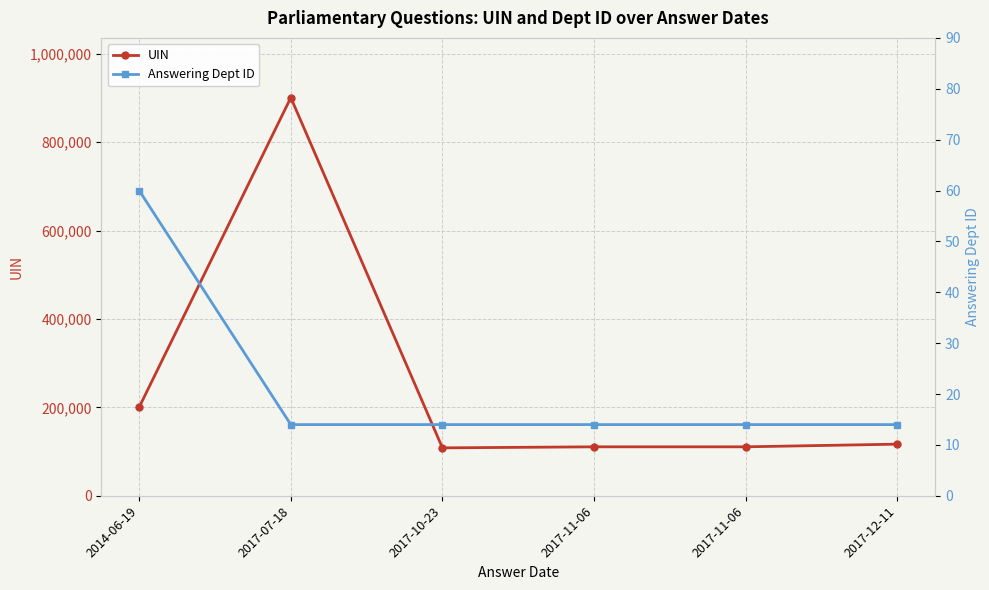

How many lines are shown in the chart?

2